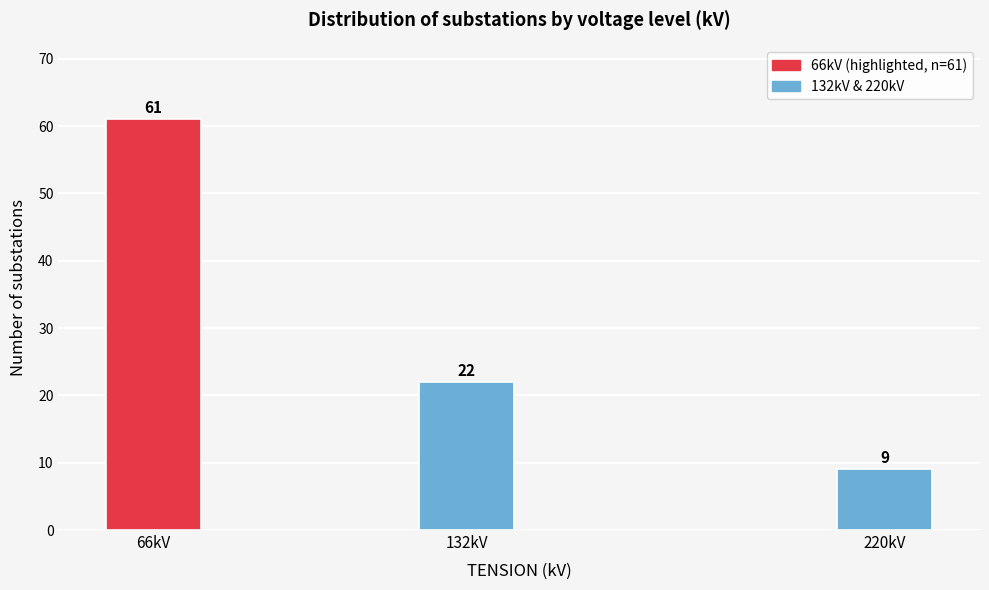

Reading right to left, list all the values displayed in this chart.

9	22	61